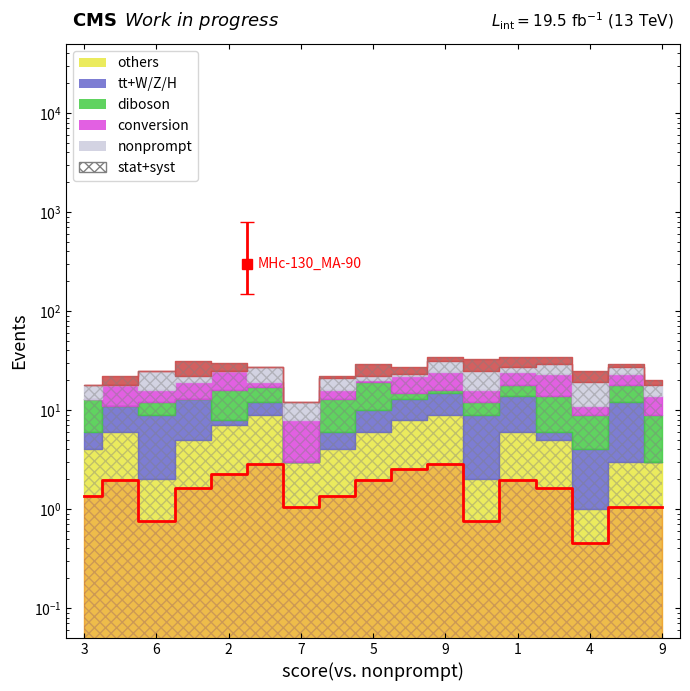

Where is the data nearest to the value 1?

7